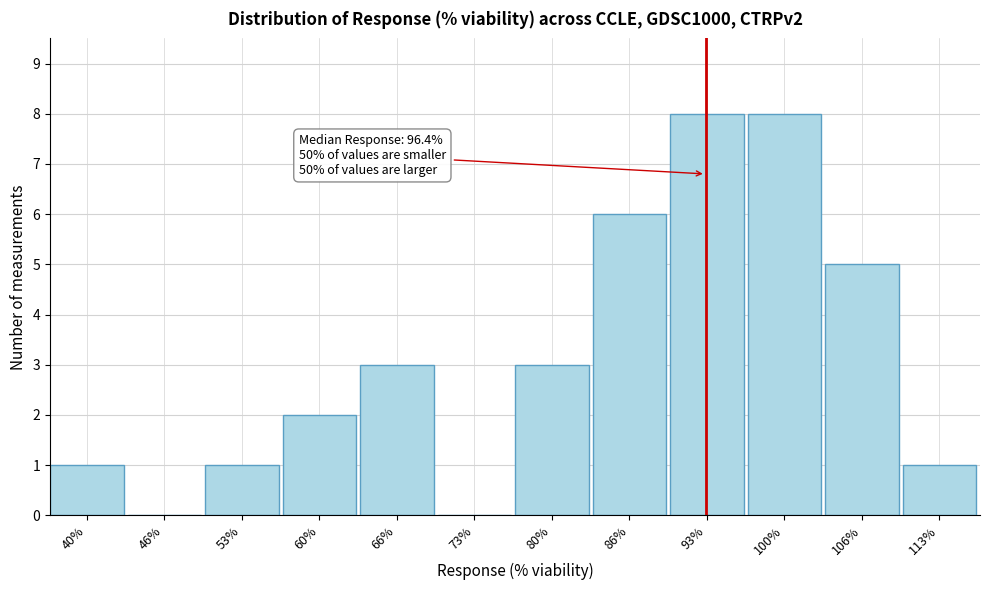

Reading left to right, list all the values displayed in this chart.

40%=1	46%=0	53%=1	60%=2	66%=3	73%=0	80%=3	86%=6	93%=8	100%=8	106%=5	113%=1